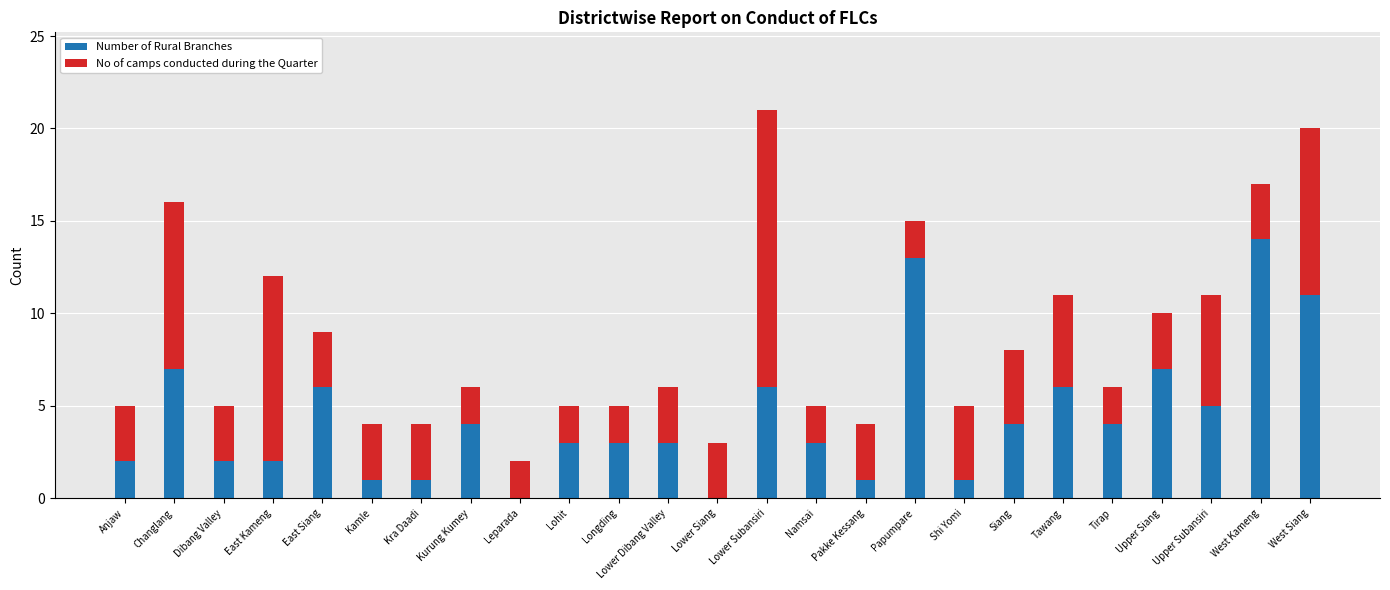

True or false: Number of Rural Branches has a value of 5 at Upper Subansiri.

True